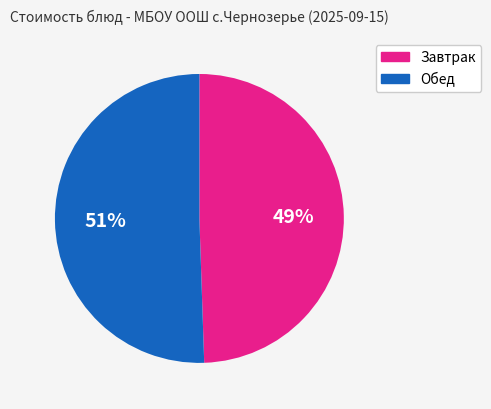

To the nearest percent, what is the average slice percentage?

50%